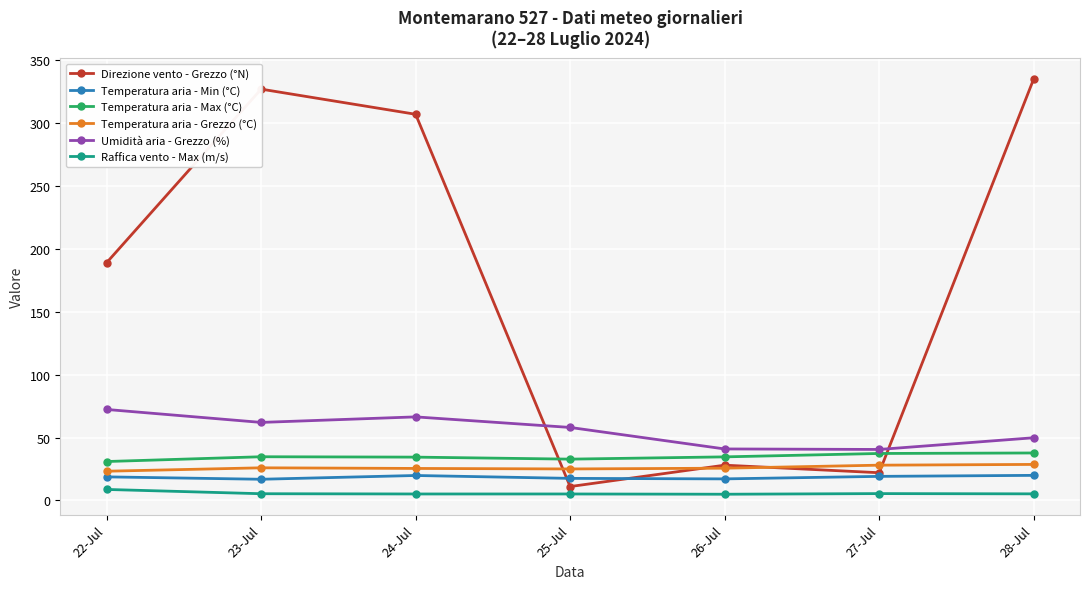

At how many categories does at least one series exceed 199?

3